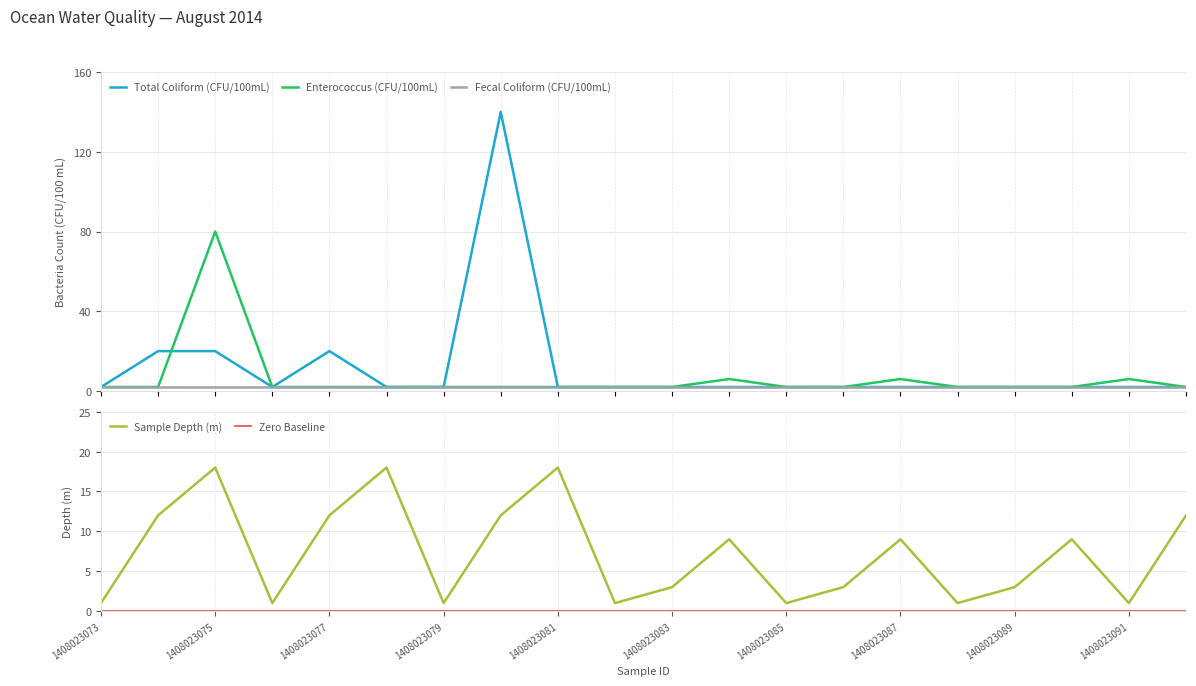

How many data points does each series have?

20